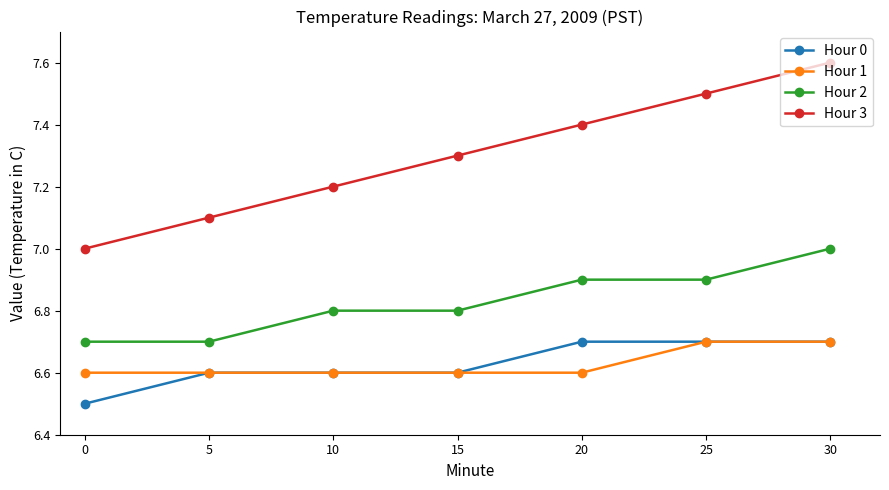

True or false: Hour 0 has more than 2 points higher than both neighbors.

False